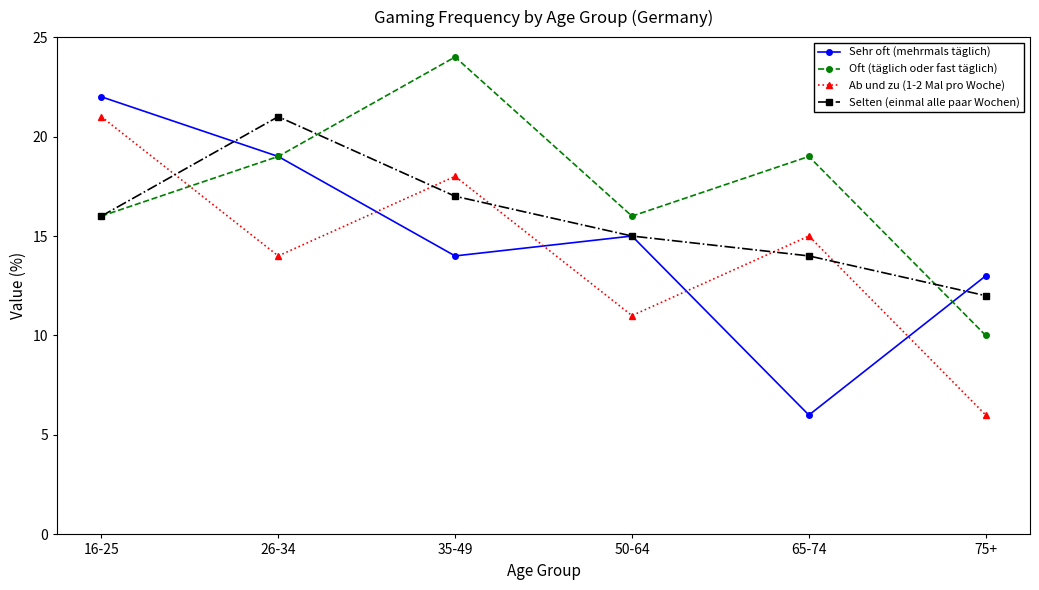

At which category is the sum across all series the highest?

16-25